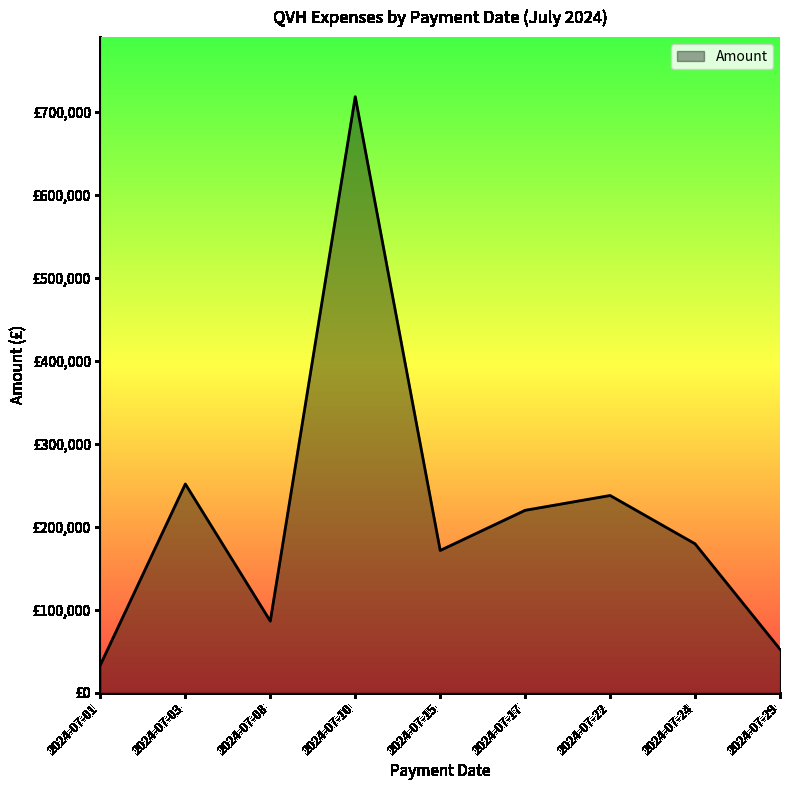

List the labels in order of value, smallest first.

2024-07-01, 2024-07-29, 2024-07-08, 2024-07-15, 2024-07-24, 2024-07-17, 2024-07-22, 2024-07-03, 2024-07-10